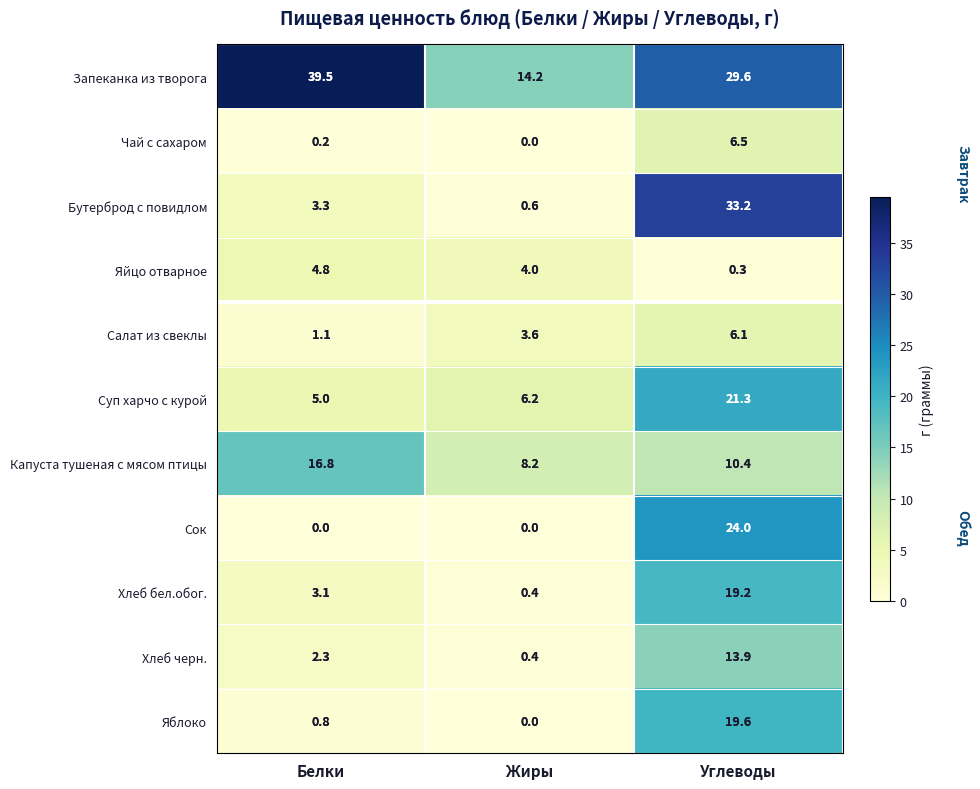

What is the sum of the Хлеб черн. values at Жиры and Углеводы?

14.3